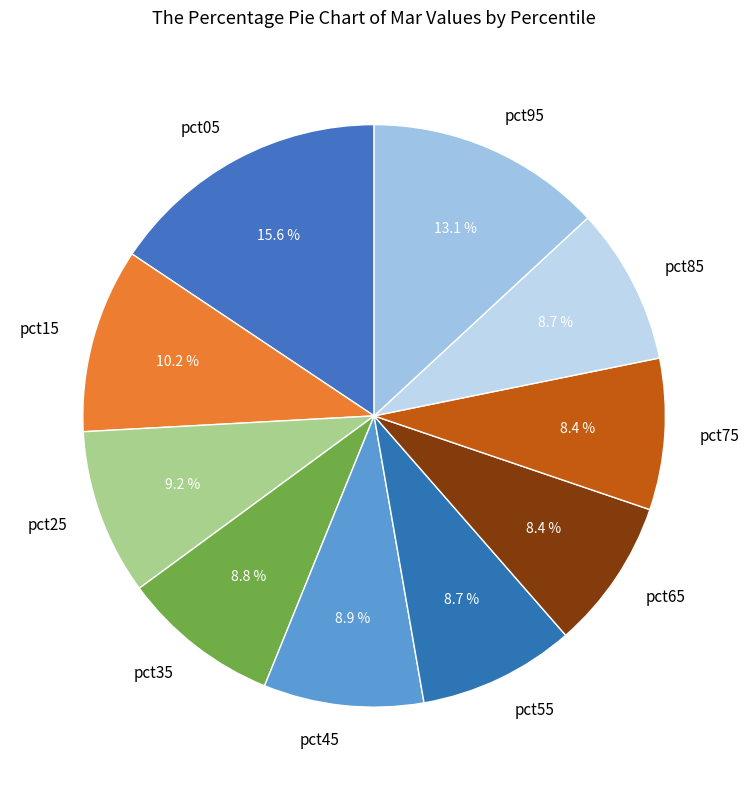

What percentage do pct15 and pct35 together represent?

19.0%